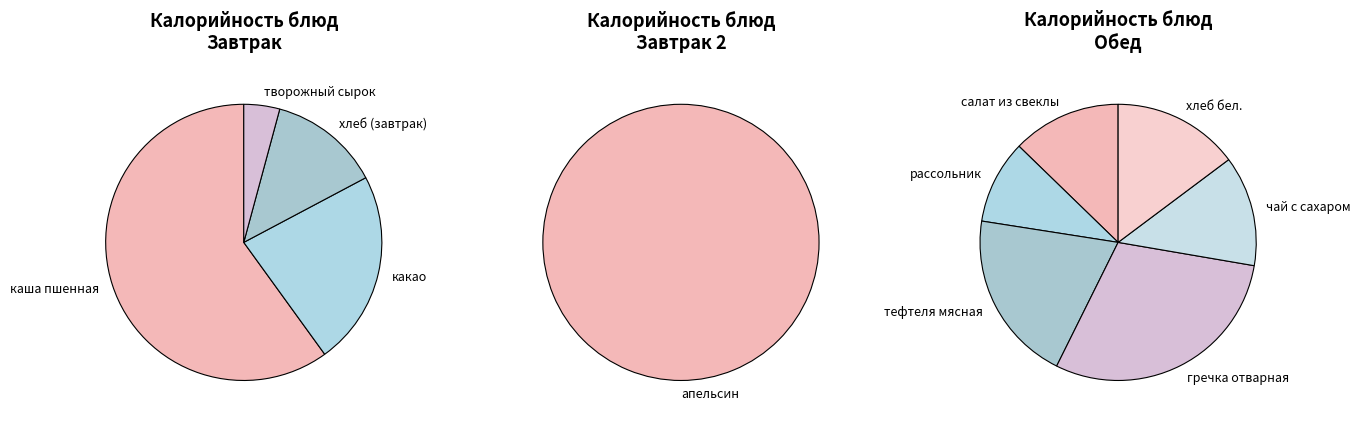

Between тефтеля мясная and хлеб бел., which is larger?

тефтеля мясная